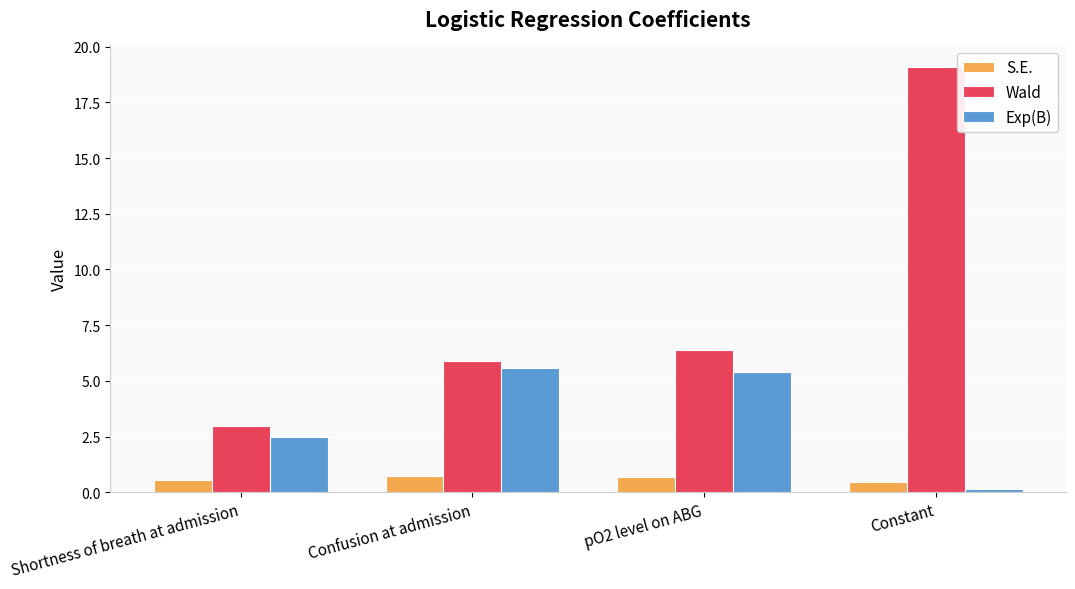

What are all the series names shown in the legend?

S.E., Wald, Exp(B)